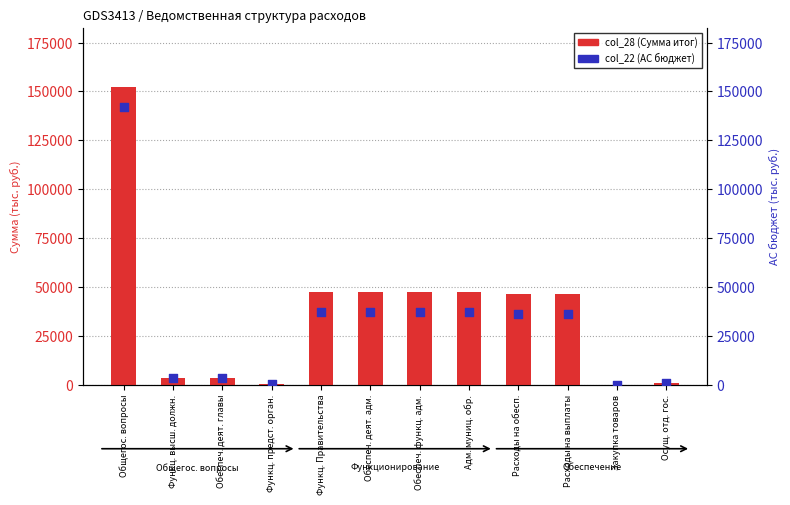

Which series has the largest total across all categories?

col_28 (Сумма итог)